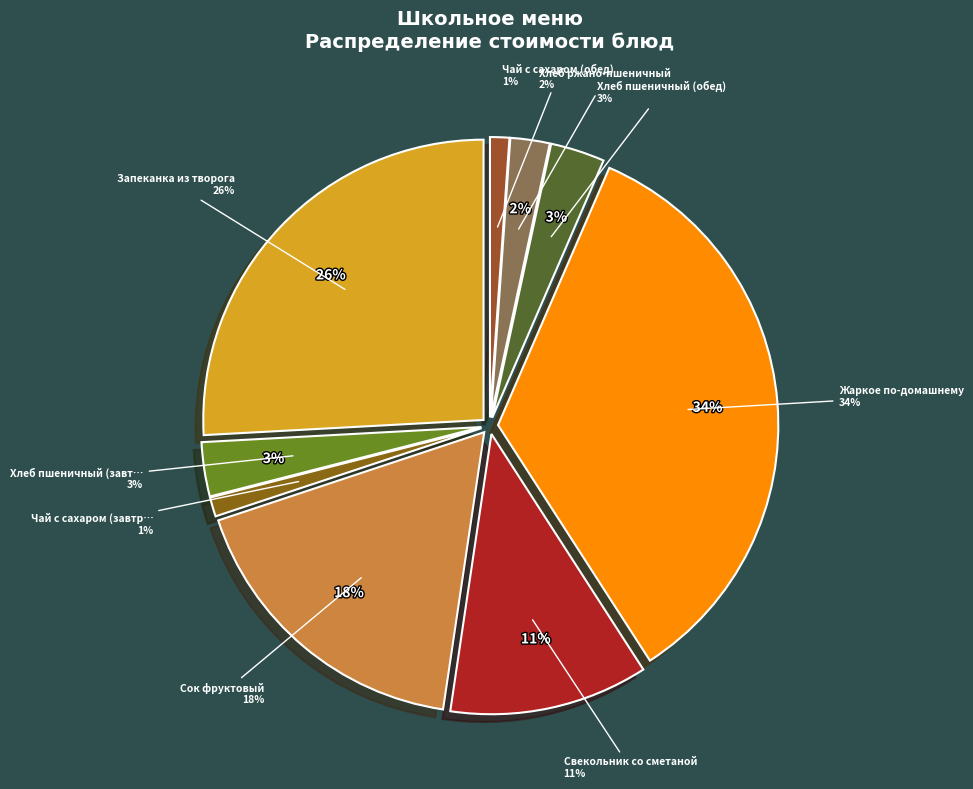

Does Сок фруктовый account for over 50% of the chart?

No